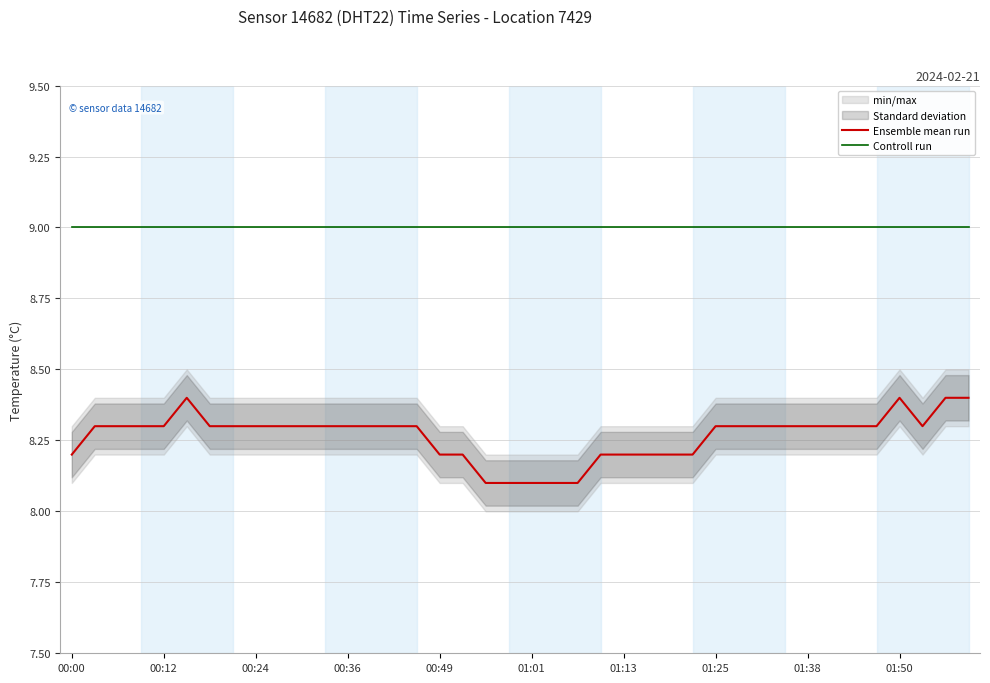

Which category has the highest value in the Controll run series?

00:00